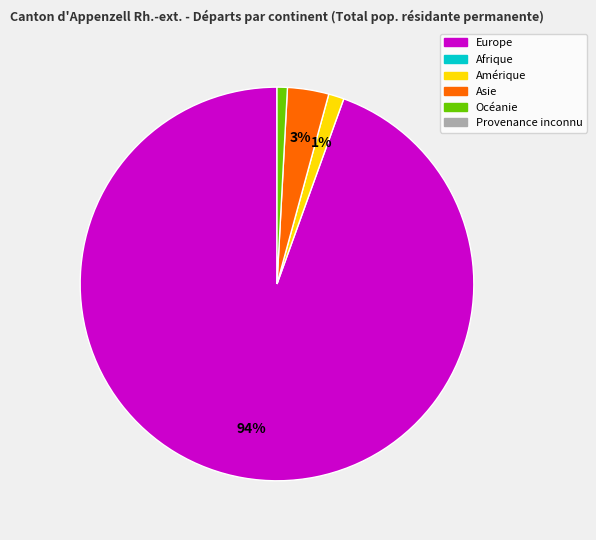

How many slices are in this pie chart?

4